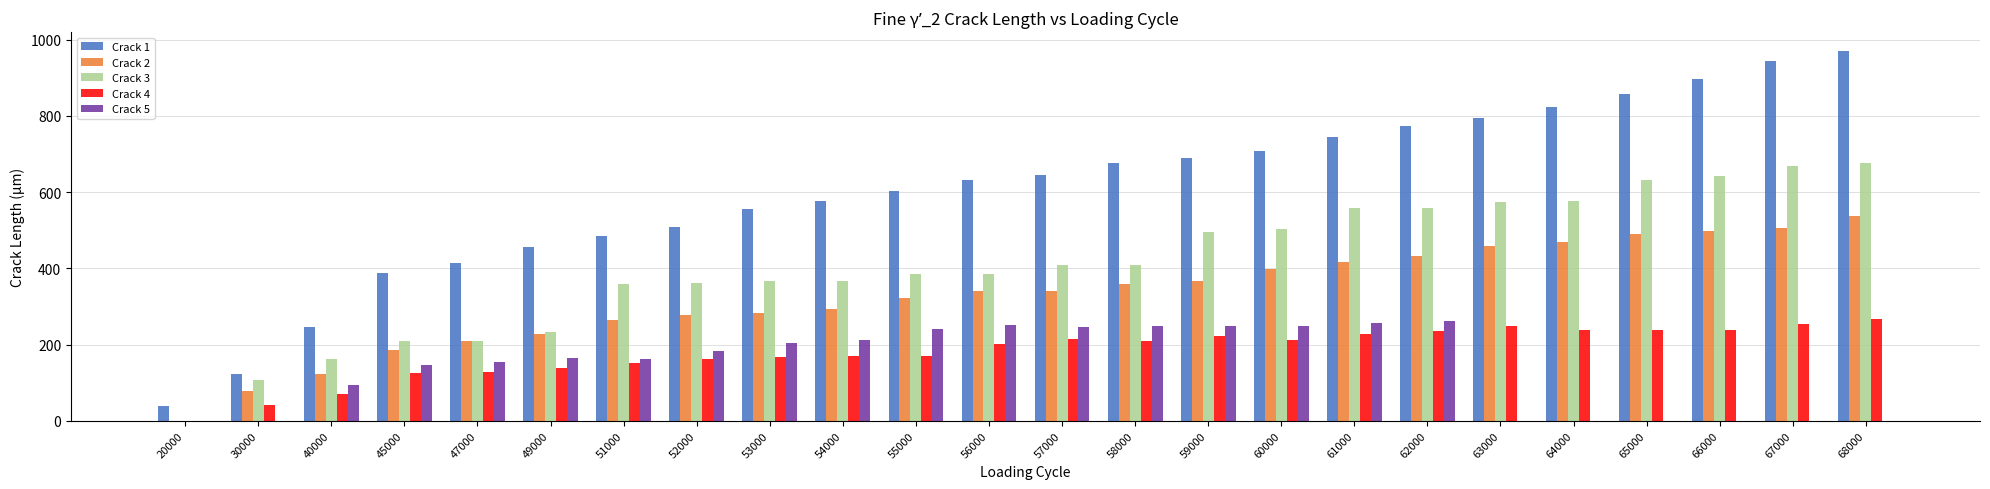

Which series has the largest total across all categories?

Crack 1